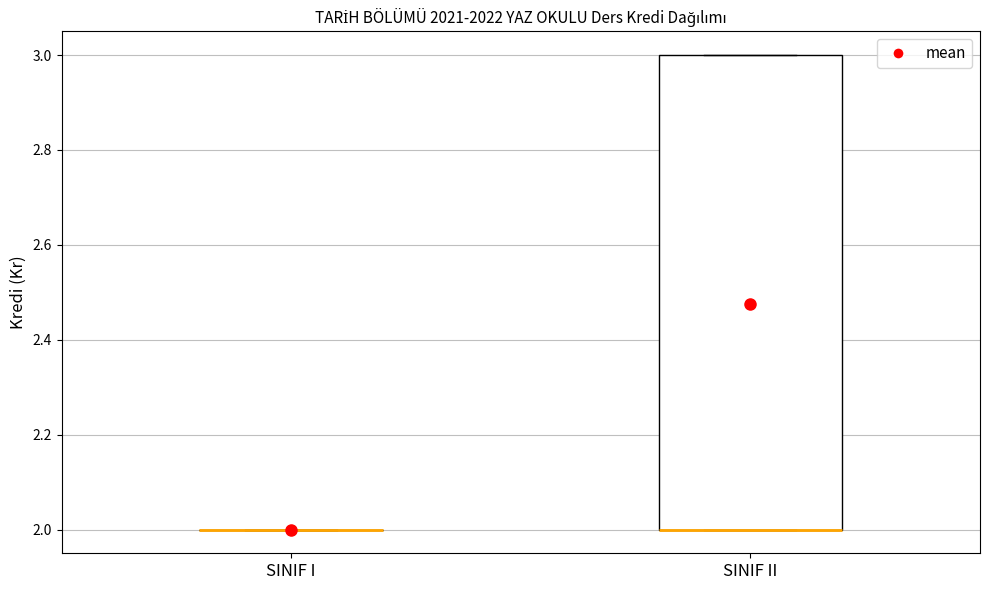

Reading left to right, read every box against the y-axis: the position of its median line, the range the box covers, and the ends of its whiskers. The values are not printed on the chart, so give them approximately, as read against the axis.

SINIF I: box collapsed to a line at 2, whiskers 2 to 2
SINIF II: median 2 (drawn on the box's lower edge), box 2 to 3, whiskers 2 to 3